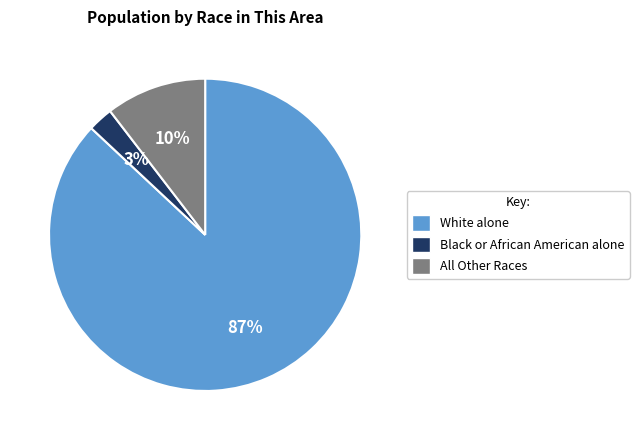

Is the sum of All Other Races and White alone greater than half?

Yes